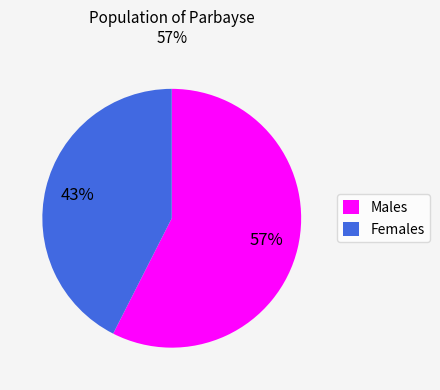

The Males slice represents 51% of the pie. True or false?

False